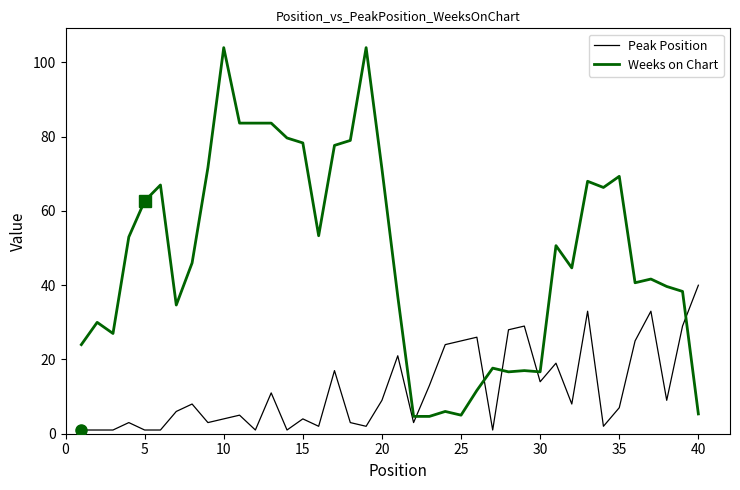

List the series in order of their peak value, lowest first.

Peak Position, Weeks on Chart